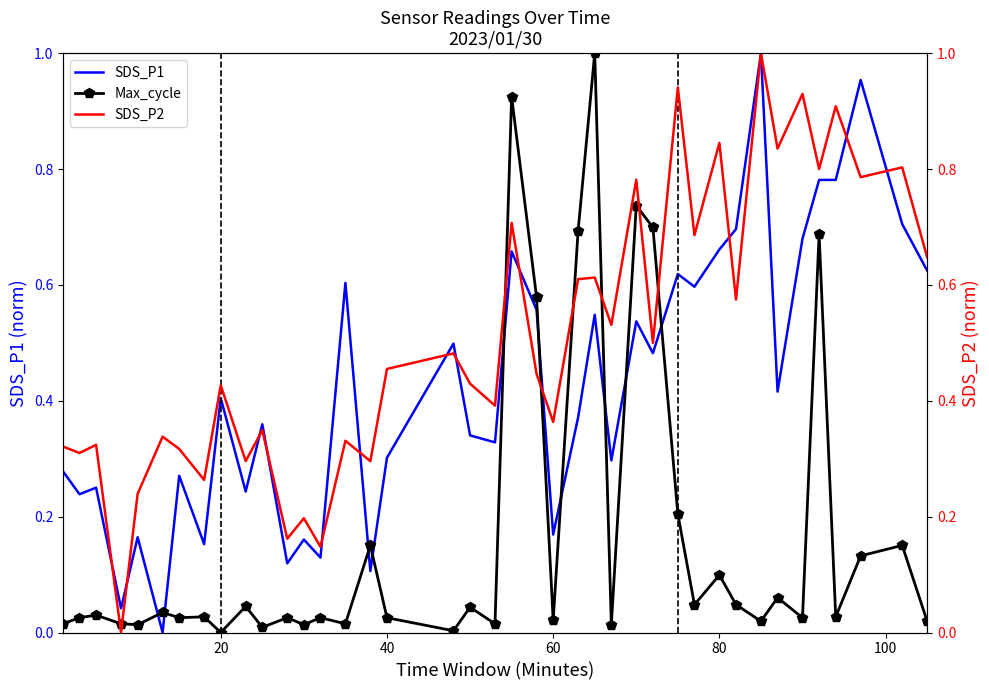

Which series ends up on top after the final intersection of SDS_P1 and Max_cycle?

SDS_P1